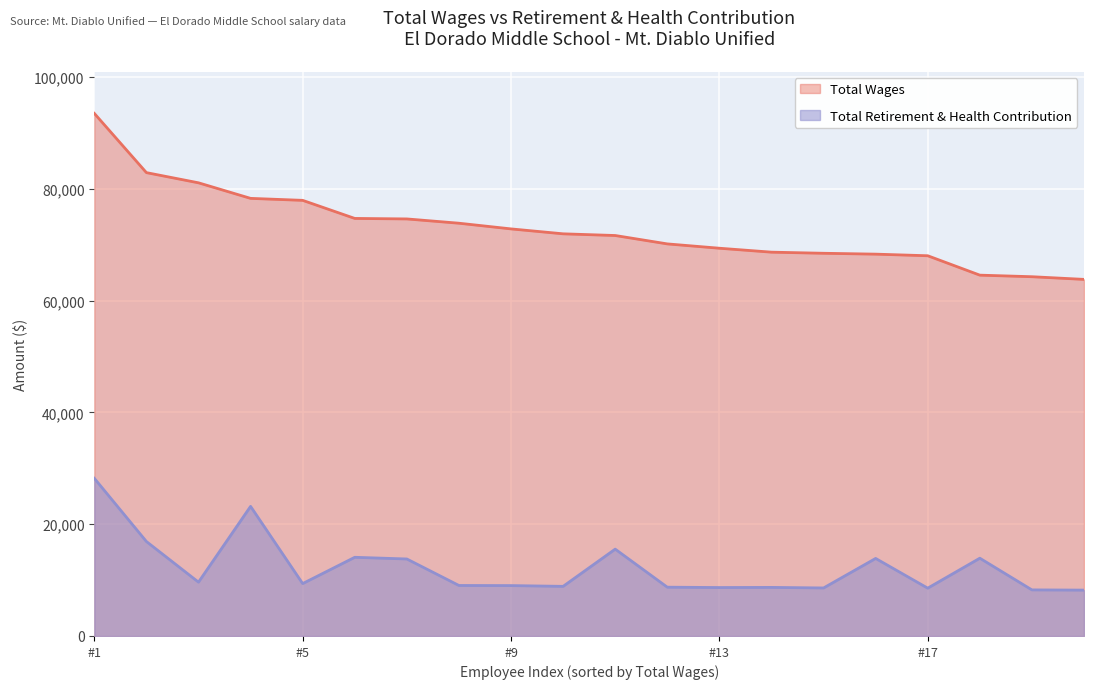

At how many categories does at least one series exceed 31556?

20